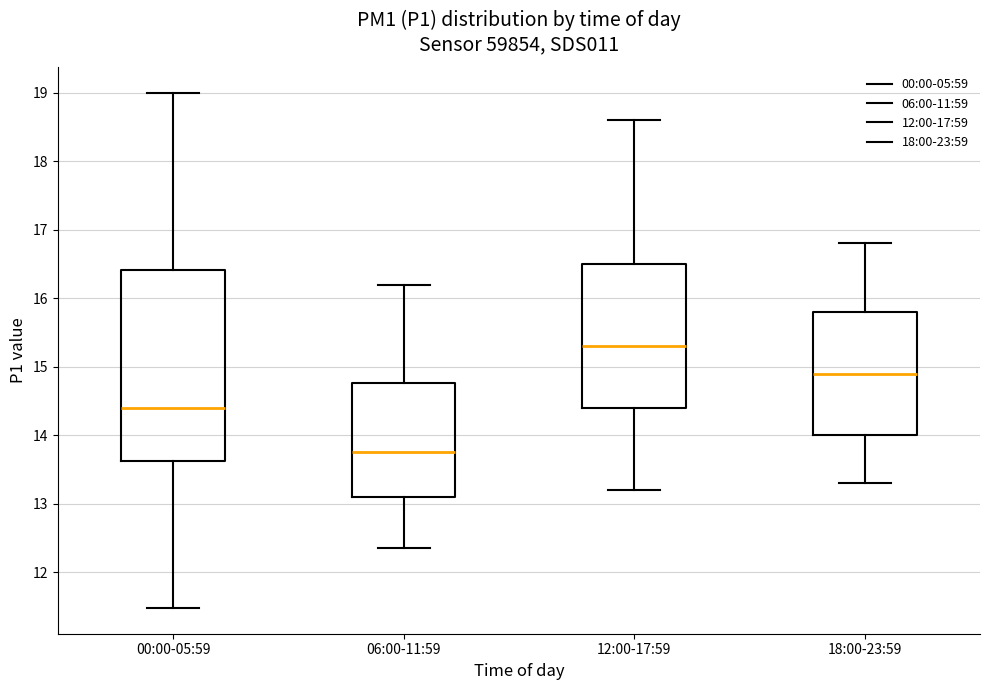

Where does the median line of the box for 18:00-23:59 sit on the y-axis? The values are not printed on the chart, so give them approximately, as read against the axis.

14.9